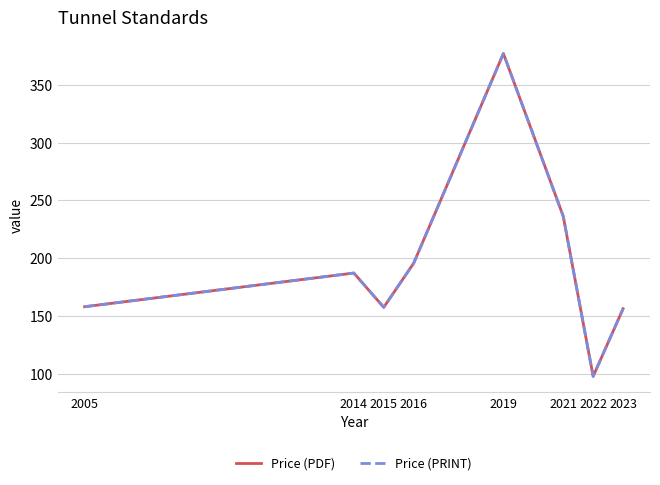

What is the sum of all Price (PRINT) values?

1566.6